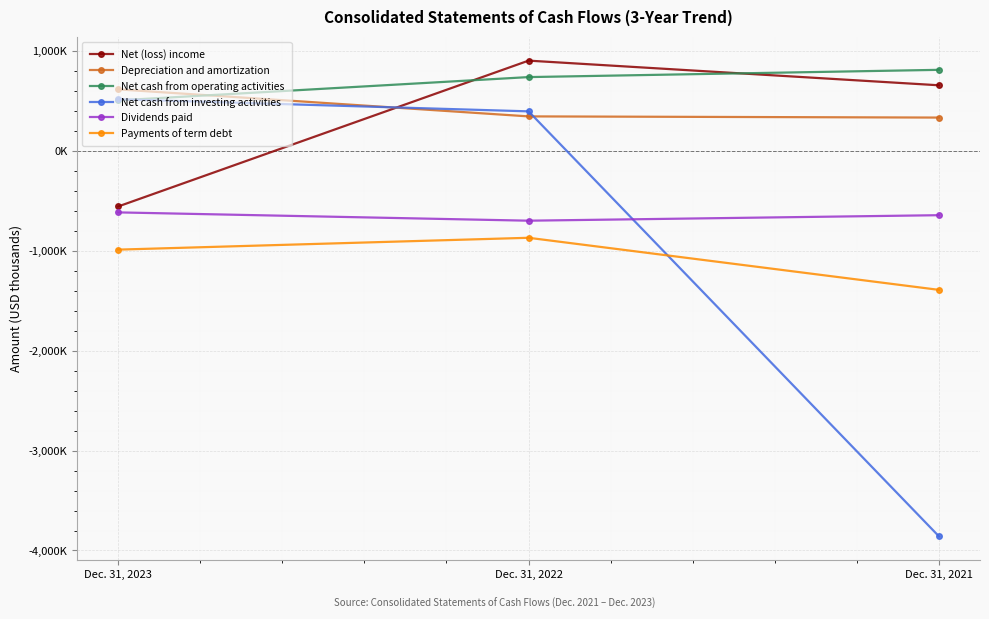

What is the difference between the maximum and minimum values in the Payments of term debt series?

521388